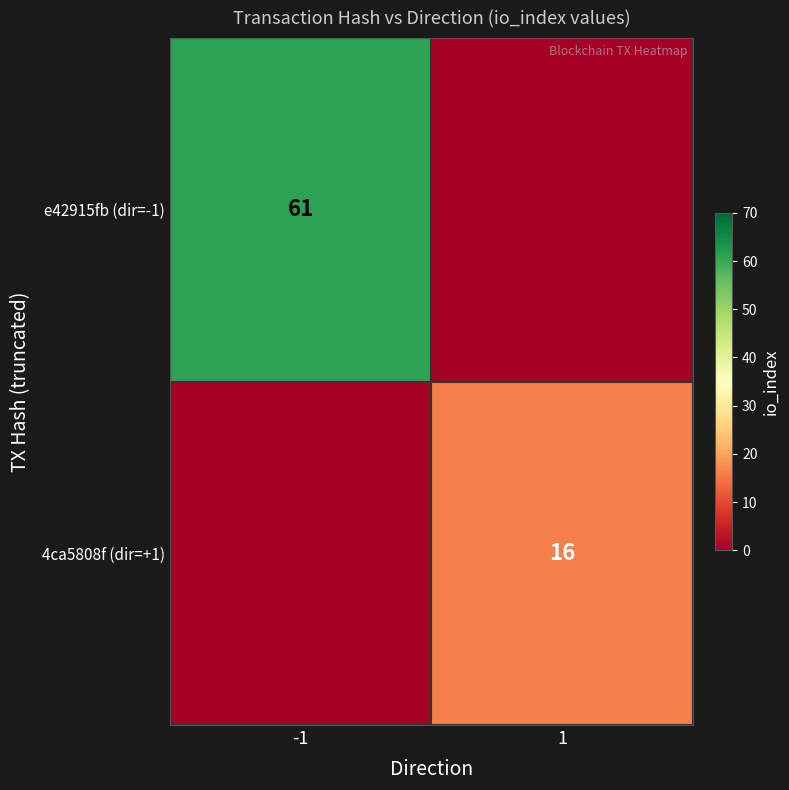

Which category has the lowest value across all series?

1